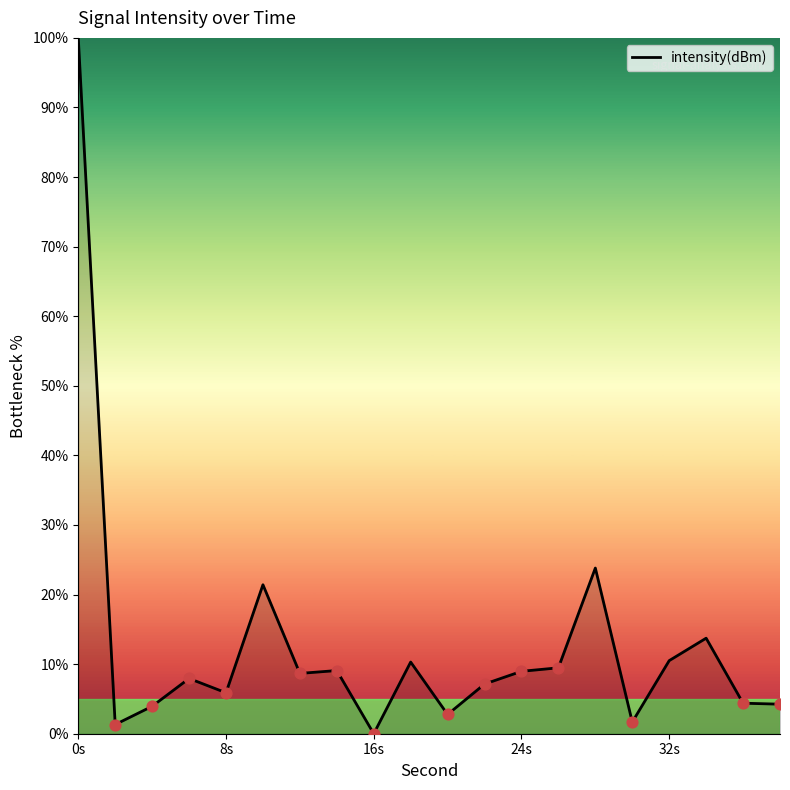

What is the maximum value shown in the chart?

100.0